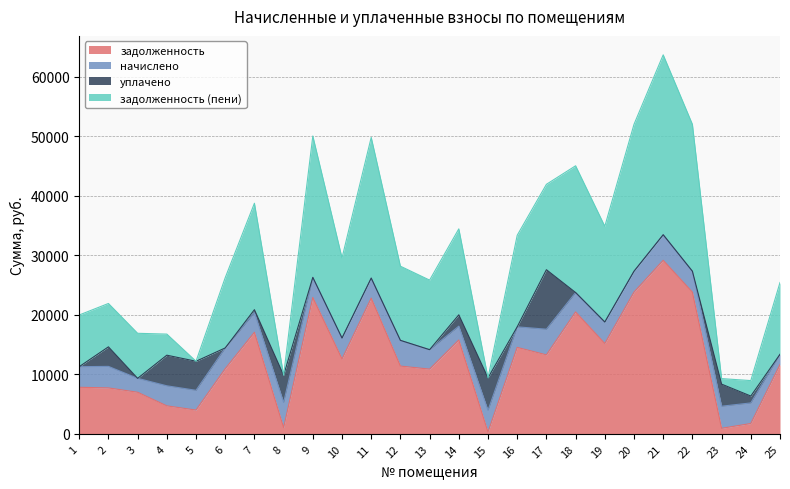

Between 5 and 21, which is larger?

21